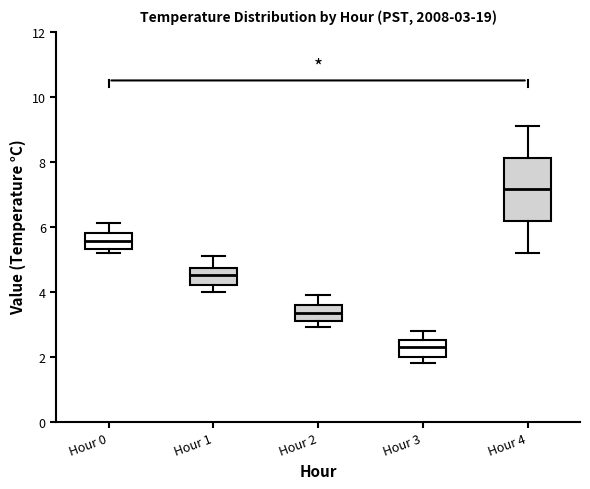

Which box's median line is the highest?

Hour 4